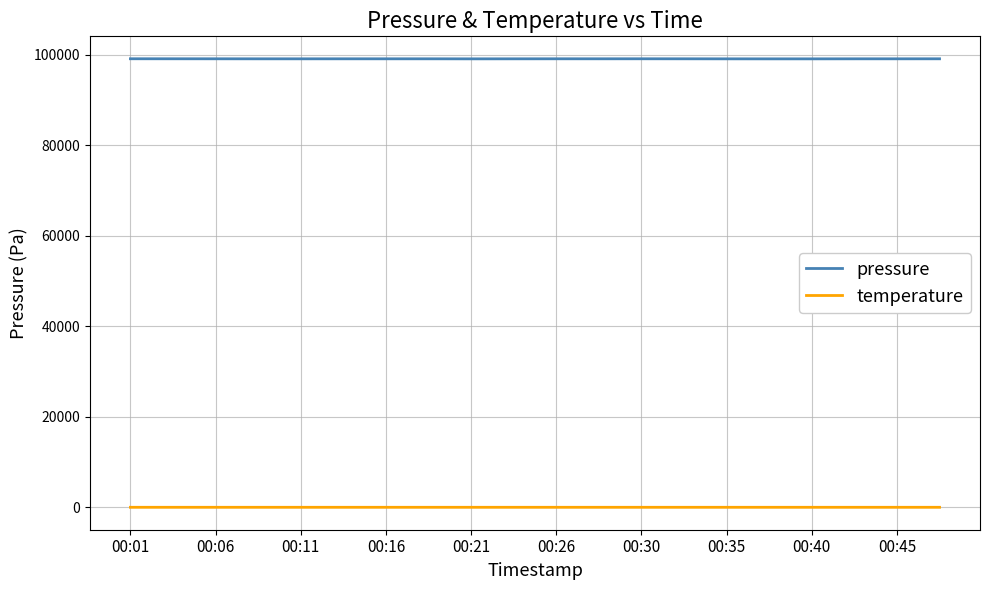

How many values in the pressure series are below 99122?

9